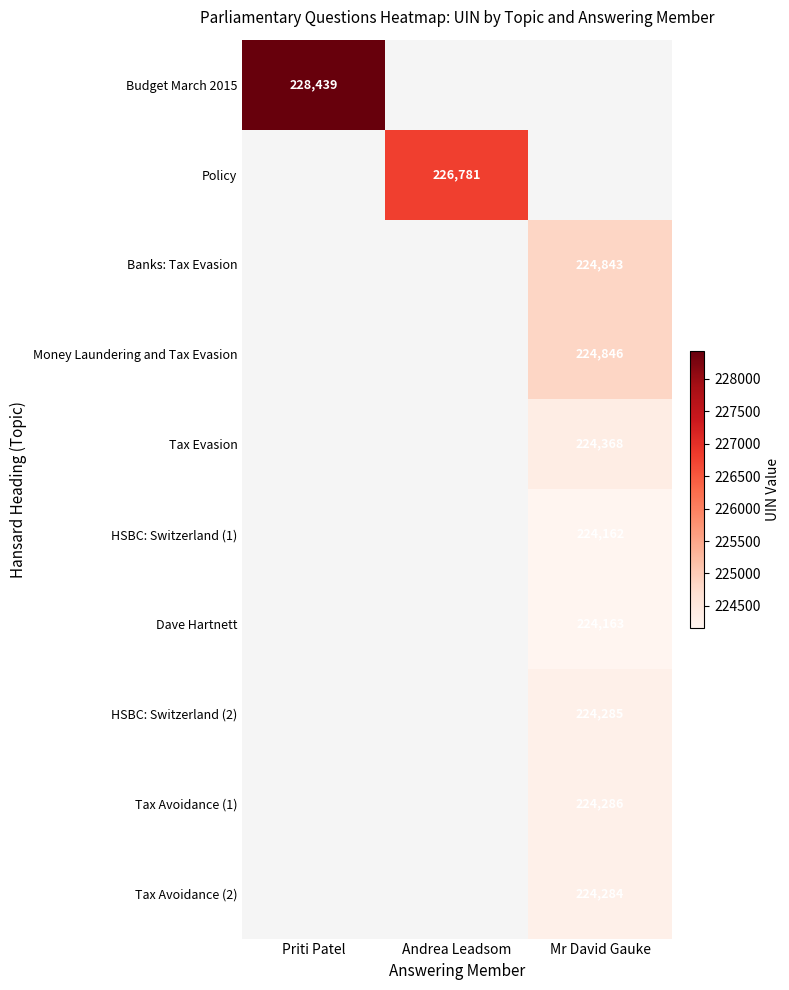

At how many categories does at least one series exceed 225131?

2